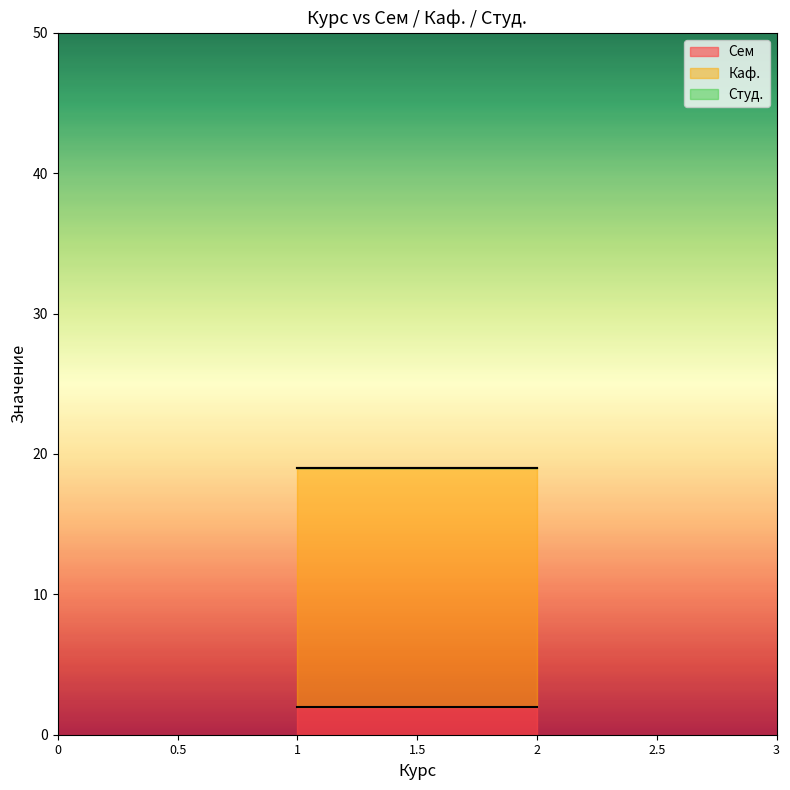

Is the value of Каф. at 1 greater than the value of Сем at 1?

Yes